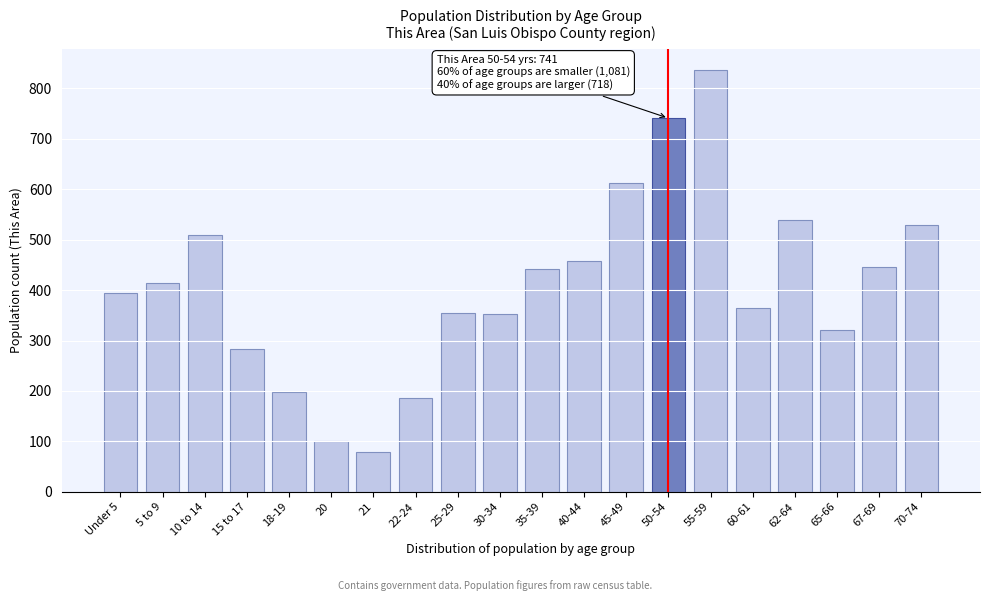

Read the value at 10 to 14.

510